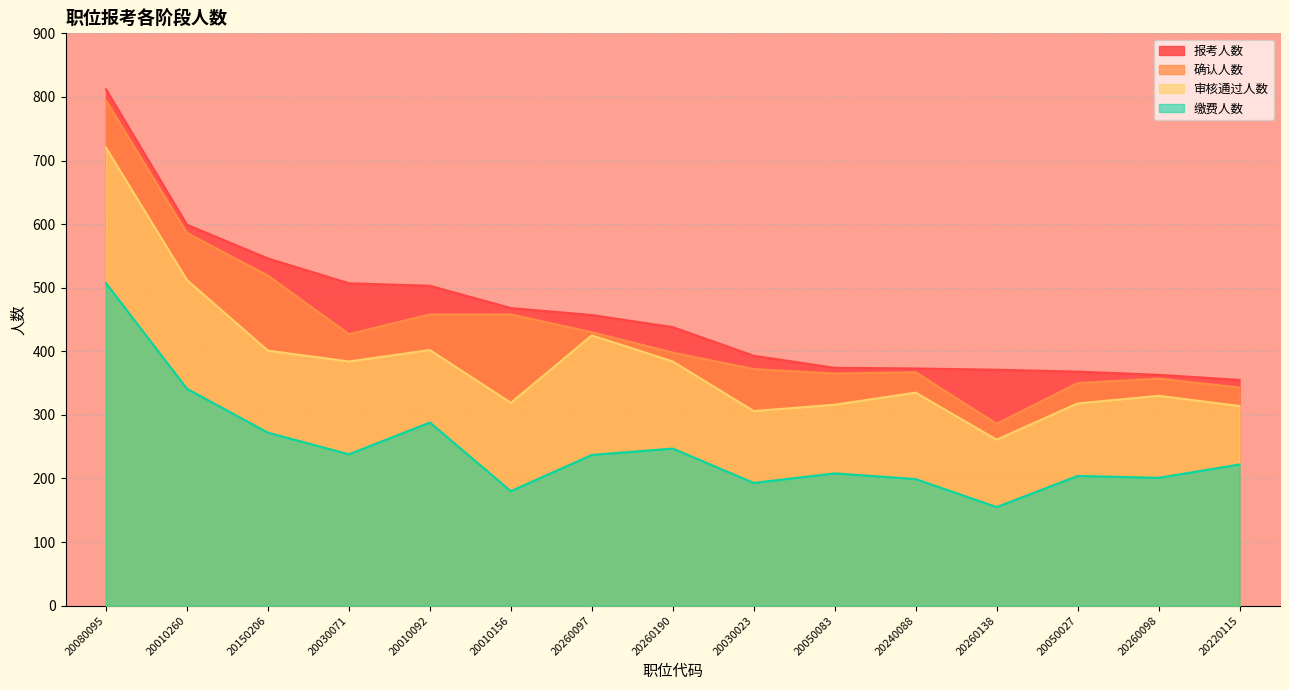

How many lines are shown in the chart?

4